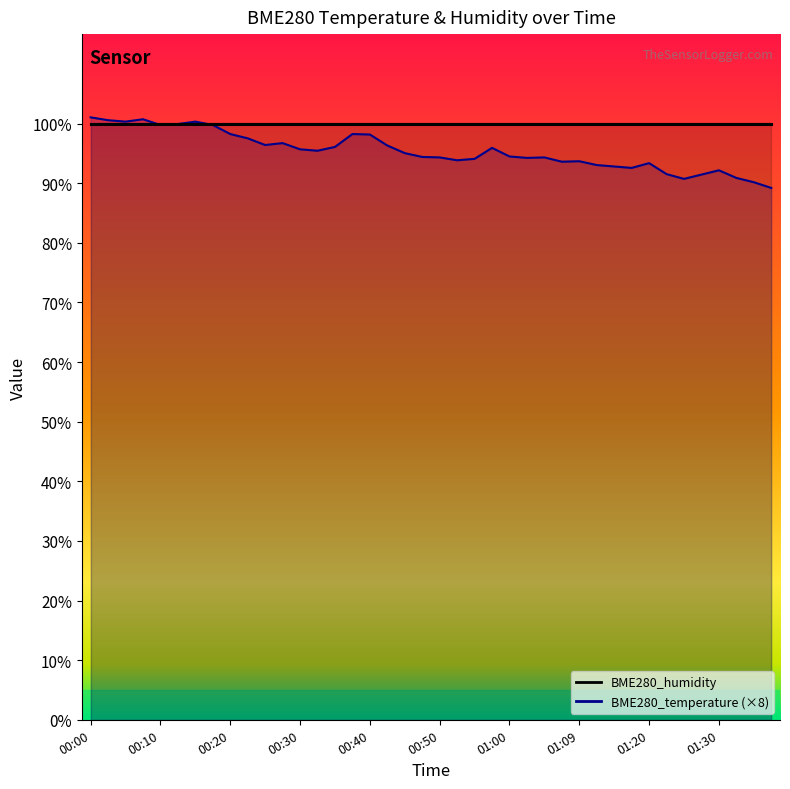

What position from the left is 00:47?

20